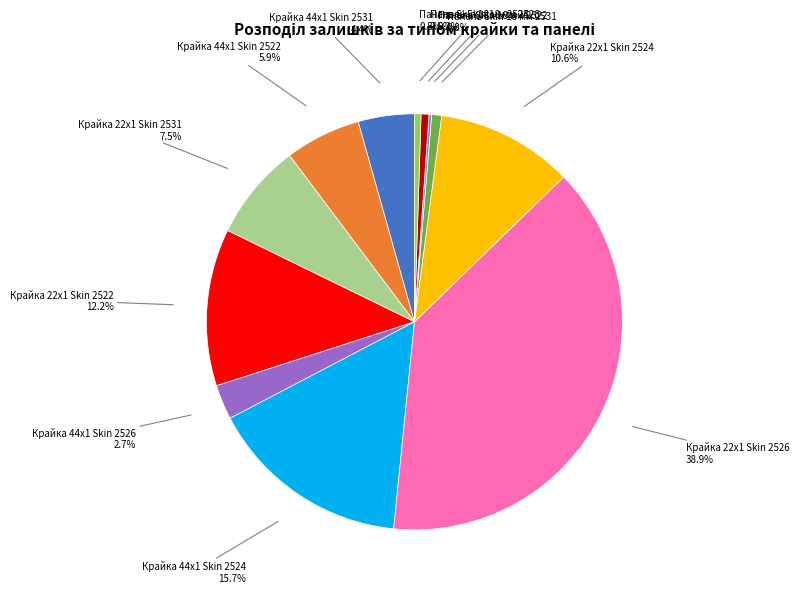

Does any single category account for the majority?

No